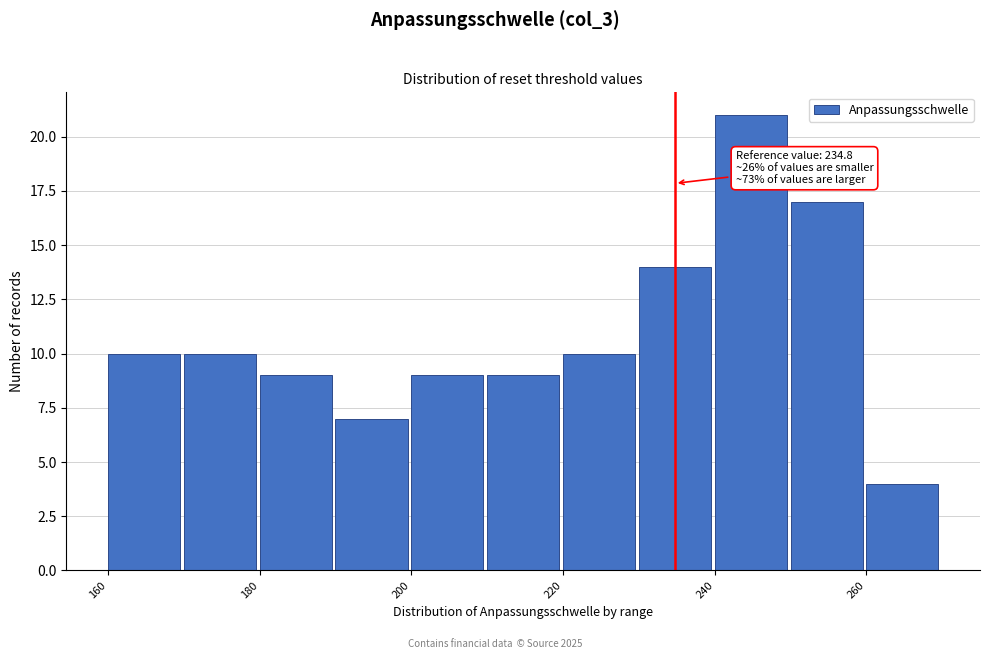

Which range on the x-axis has the tallest bar?

240 to 250